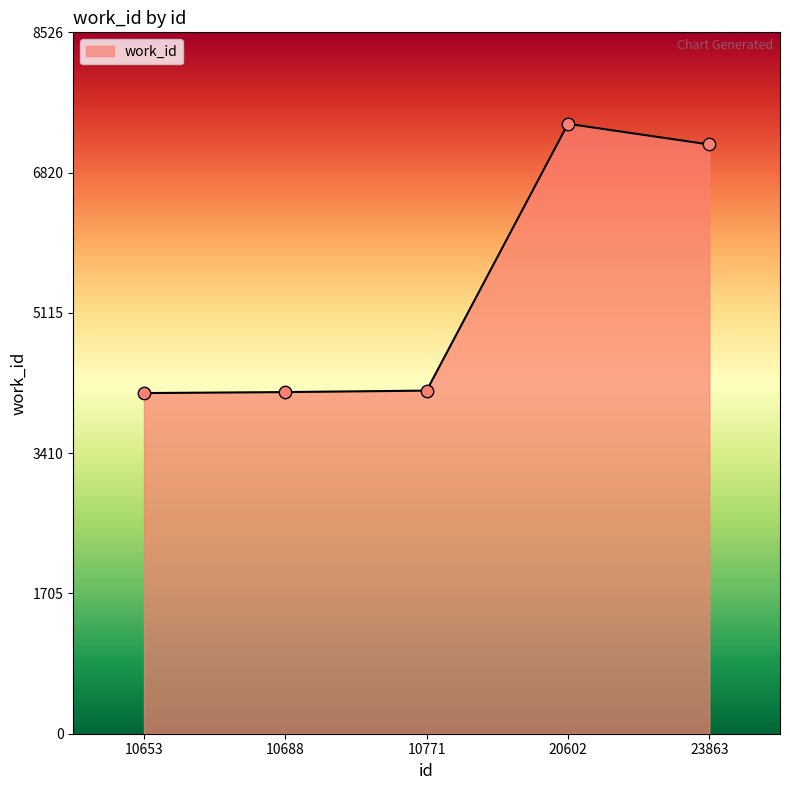

What is the change in value from 10653 to 23863?

+3022